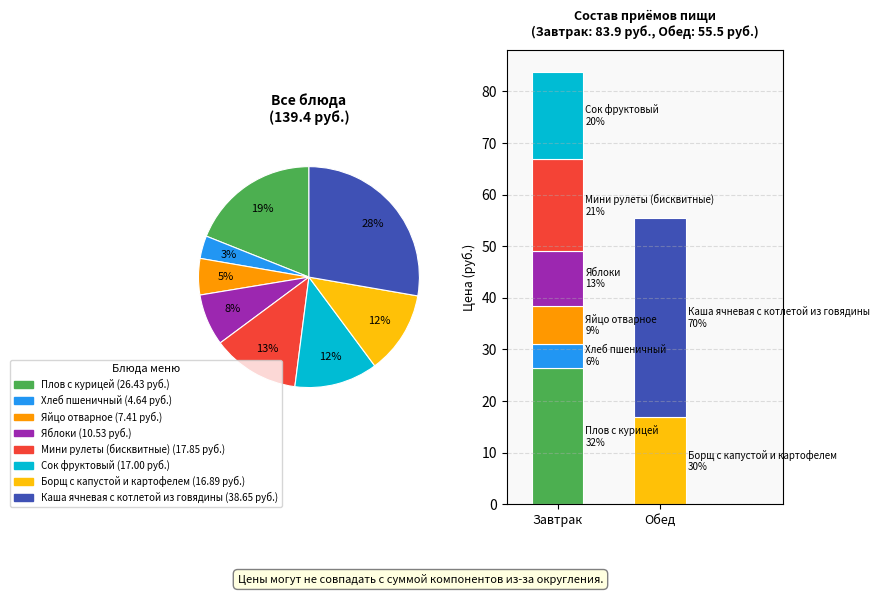

The Сок фруктовый slice represents 12% of the pie. True or false?

True